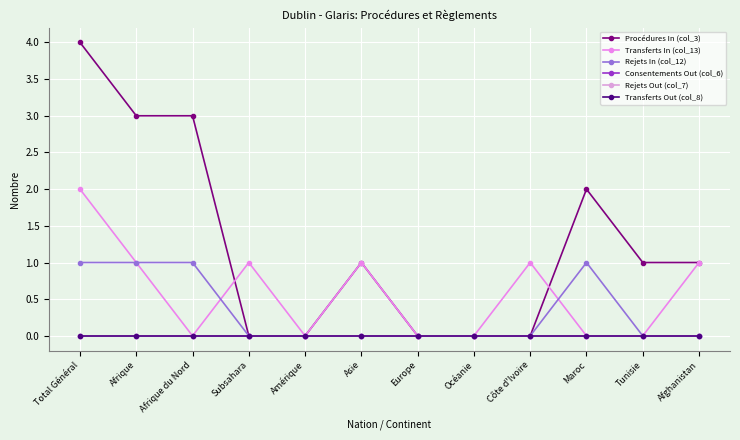

Which series has the largest total across all categories?

Procédures In (col_3)